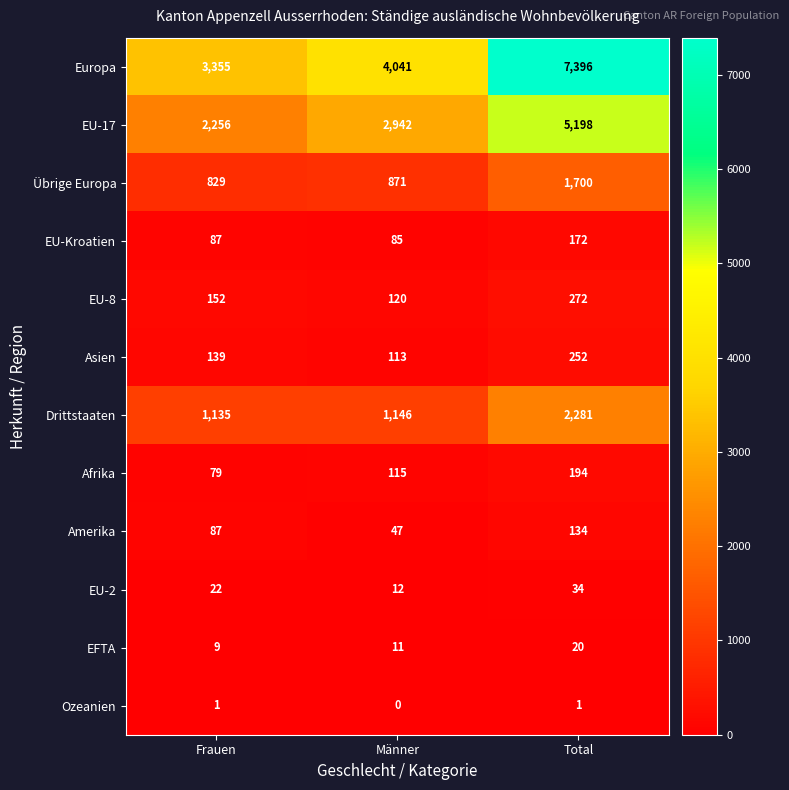

How many data points does each series have?

3